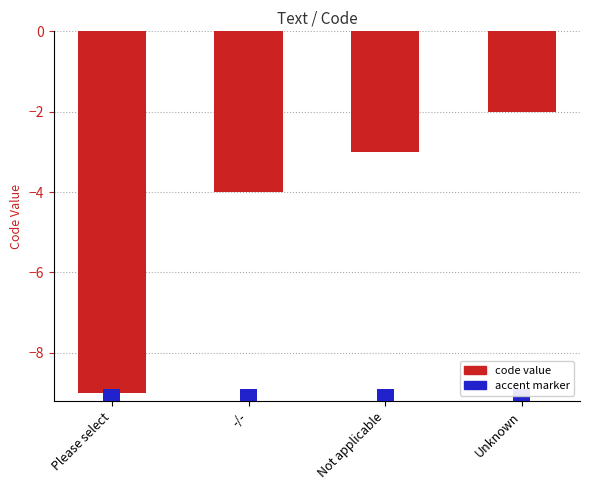

What is the label of the 2nd bar from the right?

Not applicable